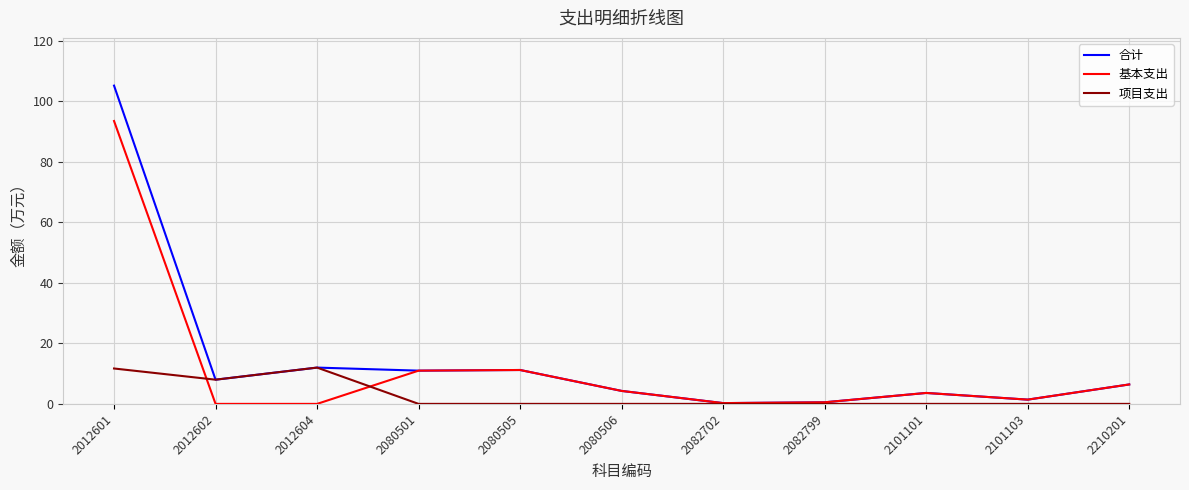

Does the chart have visible grid lines?

Yes